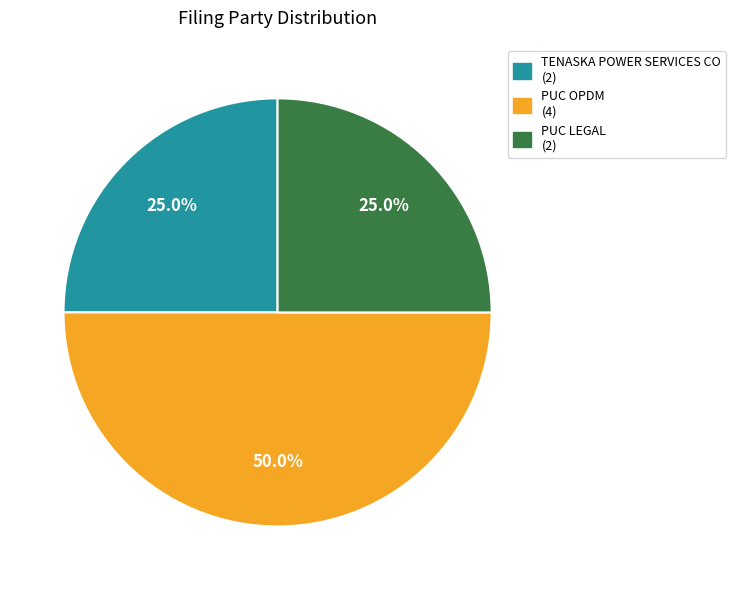

To the nearest percent, what portion does PUC OPDM represent?

50%